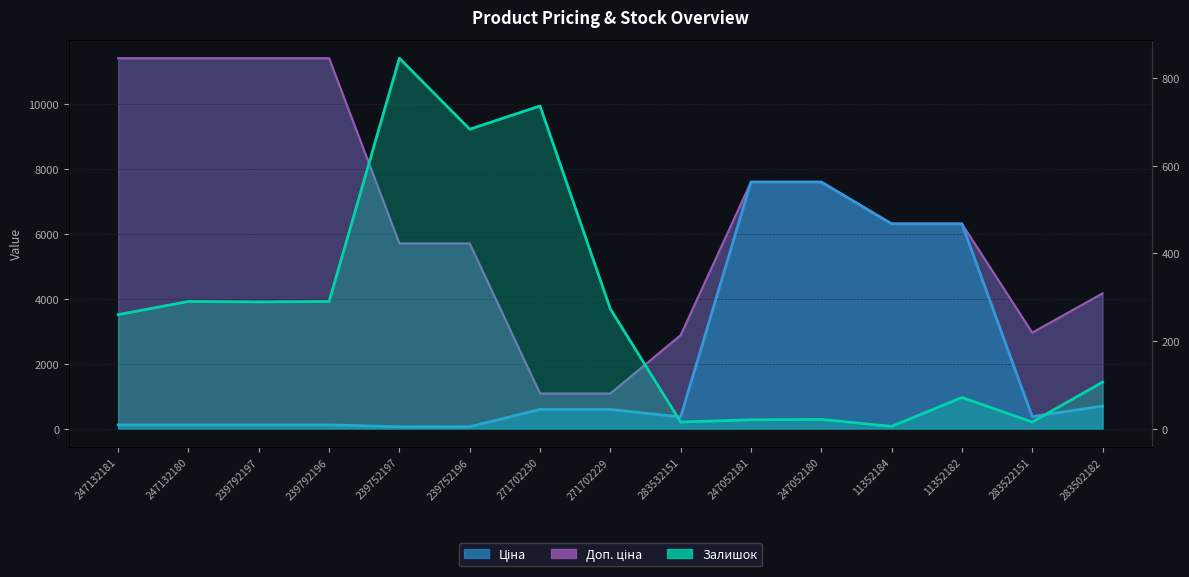

Rank the series at 11352182 from lowest to highest value.

Залишок, Ціна, Доп. ціна